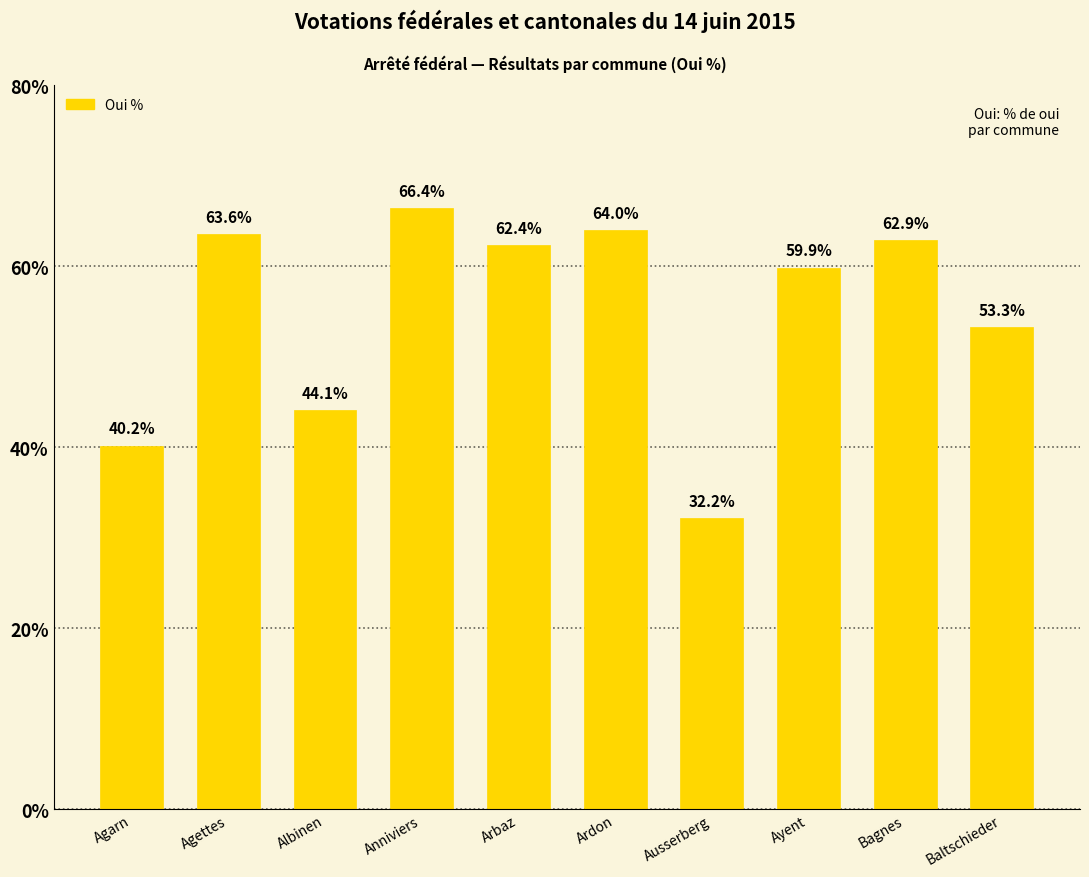

Rank the categories by value from lowest to highest.

Ausserberg, Agarn, Albinen, Baltschieder, Ayent, Arbaz, Bagnes, Agettes, Ardon, Anniviers